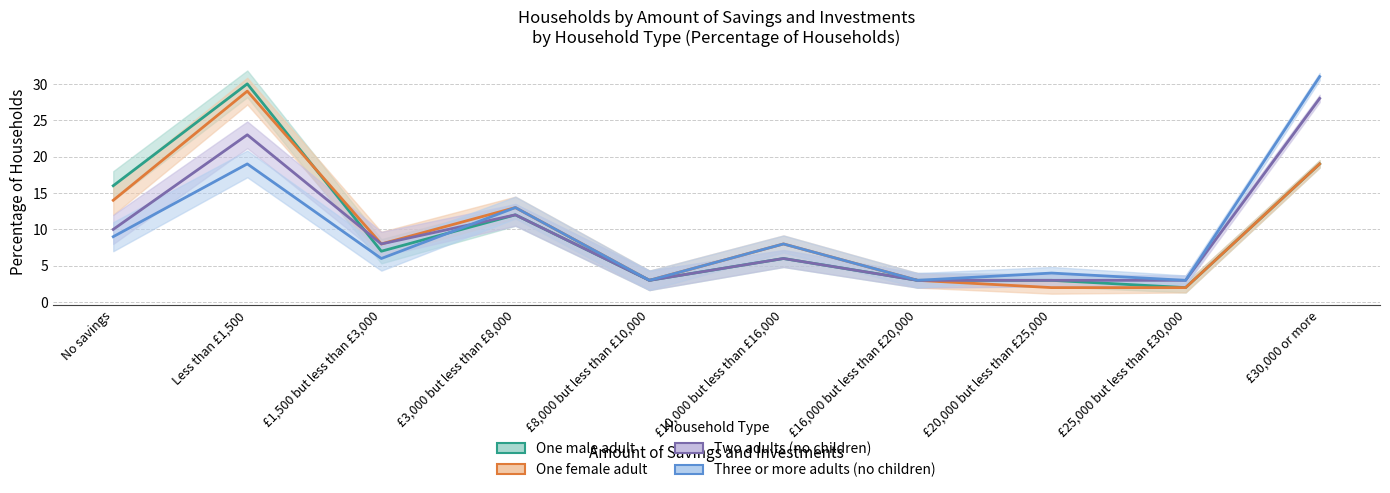

Which series ends up on top after the final intersection of One male adult and One female adult?

One female adult